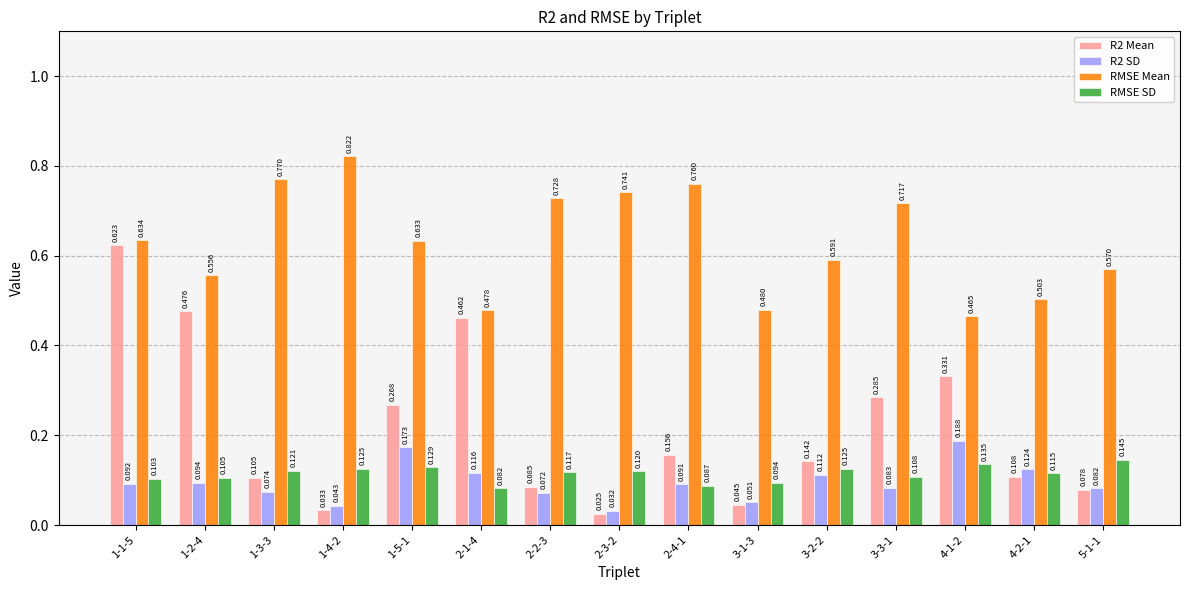

What are all the series names shown in the legend?

R2 Mean, R2 SD, RMSE Mean, RMSE SD